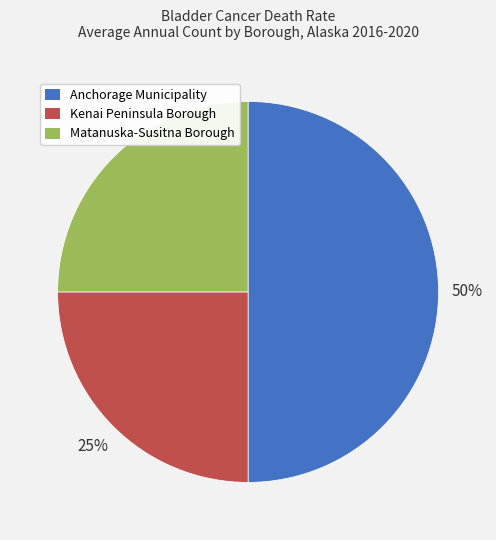

Does Matanuska-Susitna Borough account for over 50% of the chart?

No